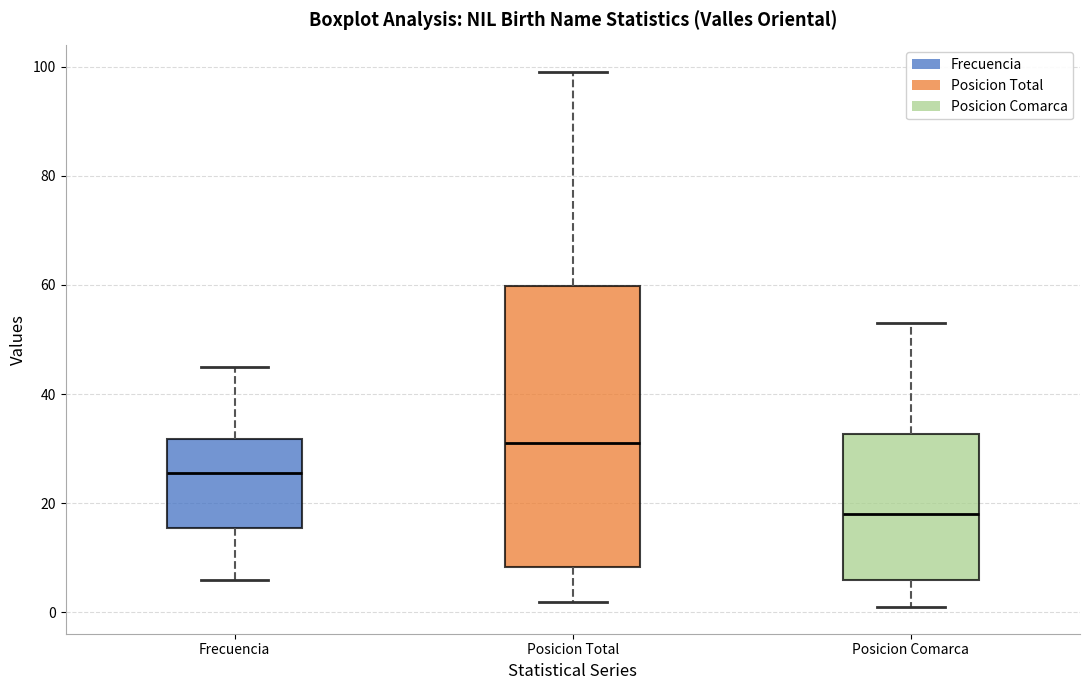

Reading left to right, read every box against the y-axis: the position of its median line, the range the box covers, and the ends of its whiskers. The values are not printed on the chart, so give them approximately, as read against the axis.

Frecuencia: median 26, box 16 to 32, whiskers 6 to 46
Posicion Total: median 32, box 8 to 60, whiskers 2 to 100
Posicion Comarca: median 18, box 6 to 32, whiskers 2 to 54